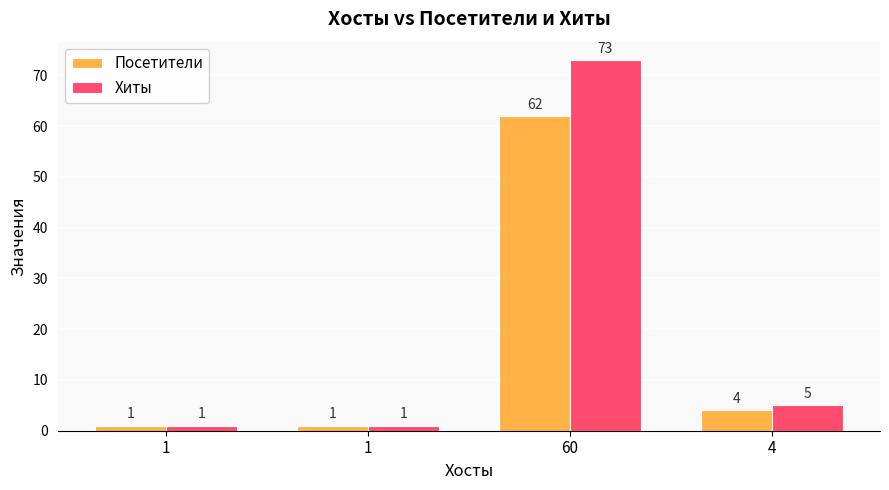

How many data points in Хиты are less than 5?

2